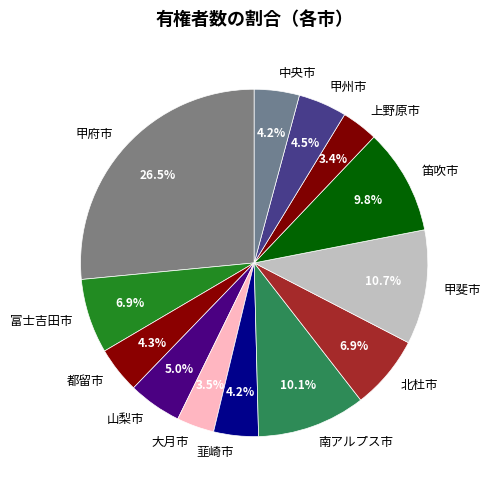

To the nearest percent, what percentage of the pie is 上野原市?

3%